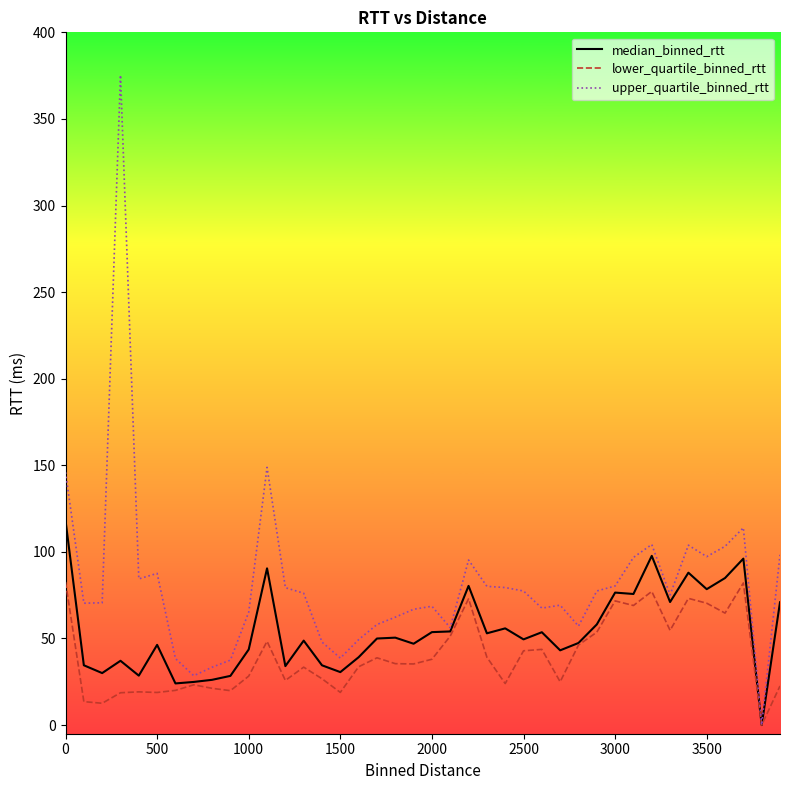

In lower_quartile_binned_rtt, how many points are lower than both neighbors (excluding endpoints)?

12